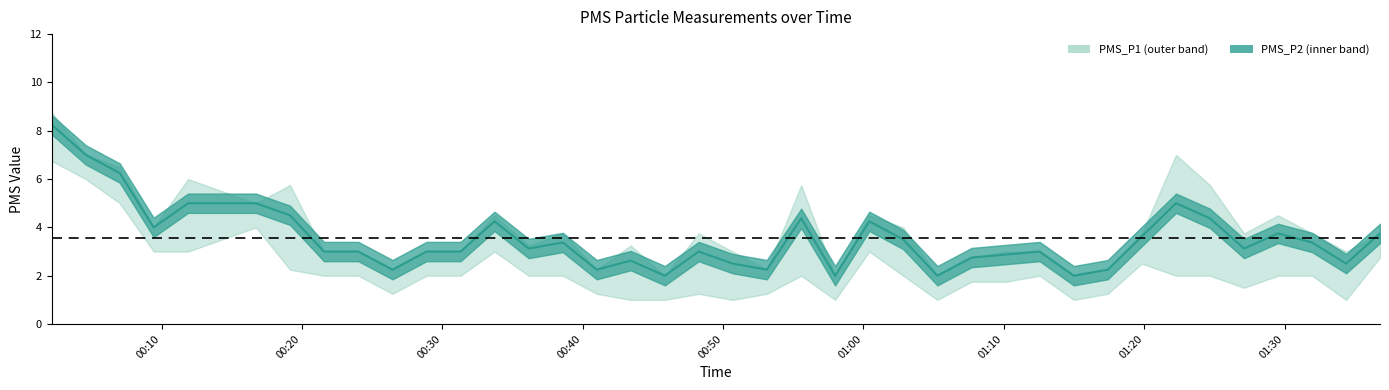

In PMS_P2, how many points are lower than both neighbors (excluding endpoints)?

7